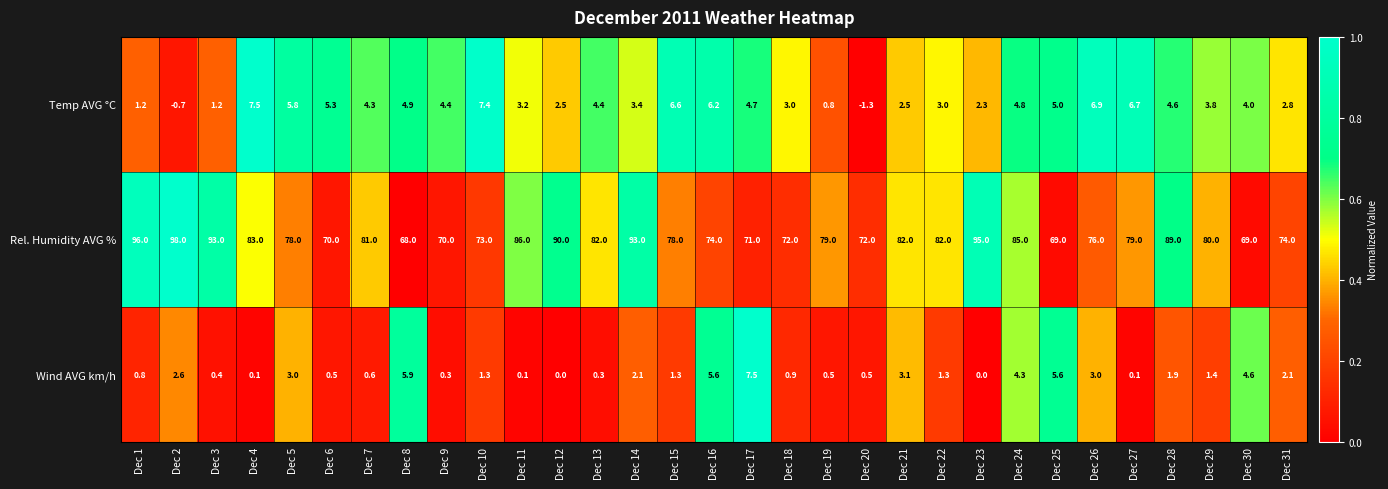

What is the total value across all series at Dec 23?

97.3